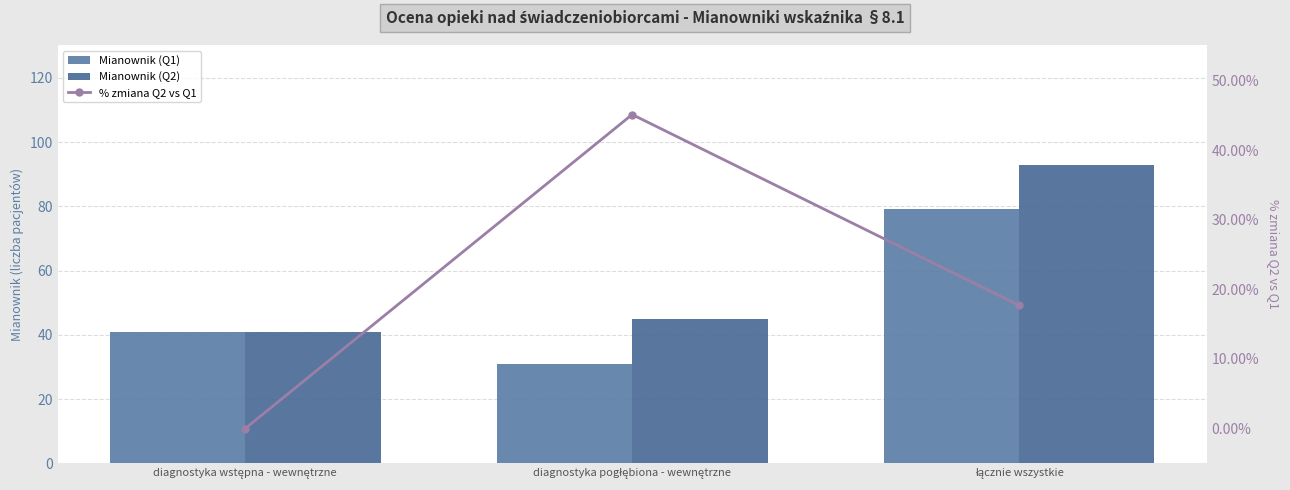

What is the difference between the % zmiana Q2 vs Q1 values at diagnostyka wstępna - wewnętrzne and diagnostyka pogłębiona - wewnętrzne?

45.2